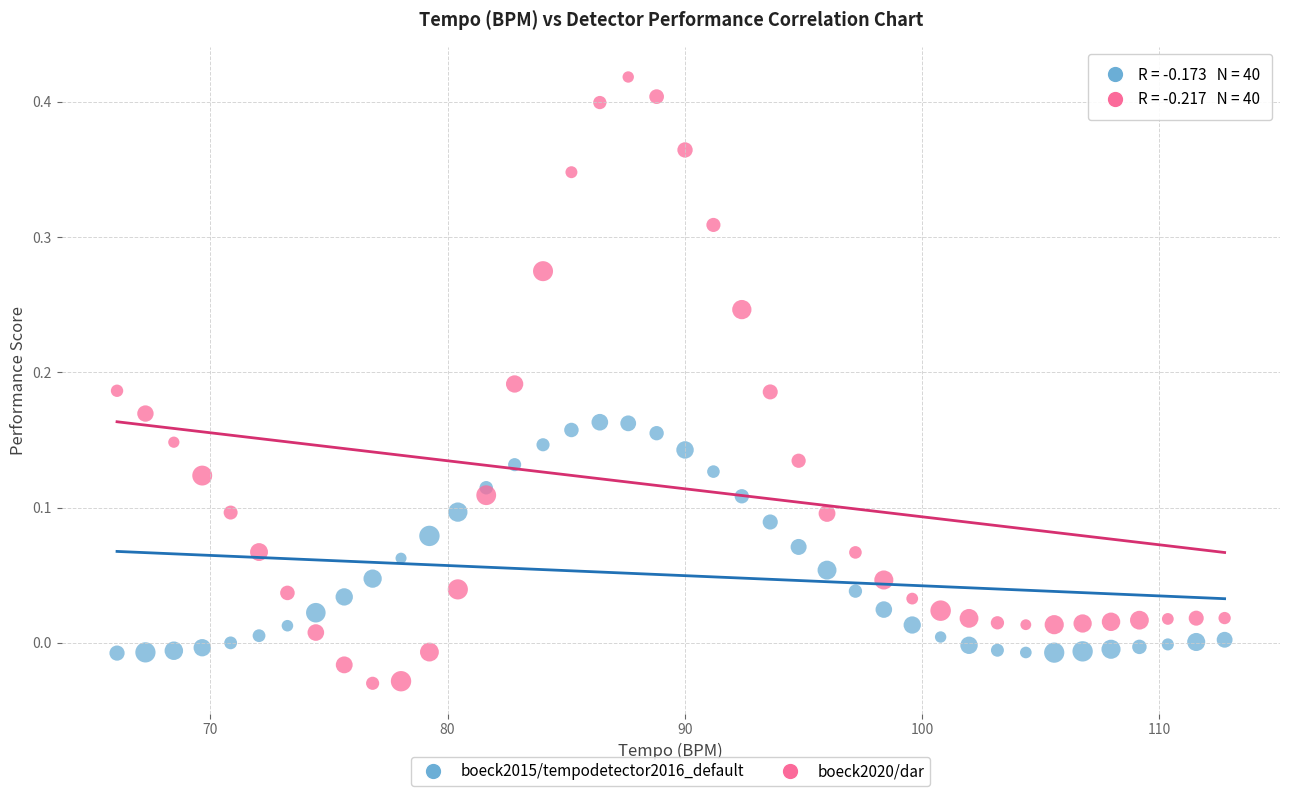

Which series reaches the maximum Y coordinate?

boeck2020/dar